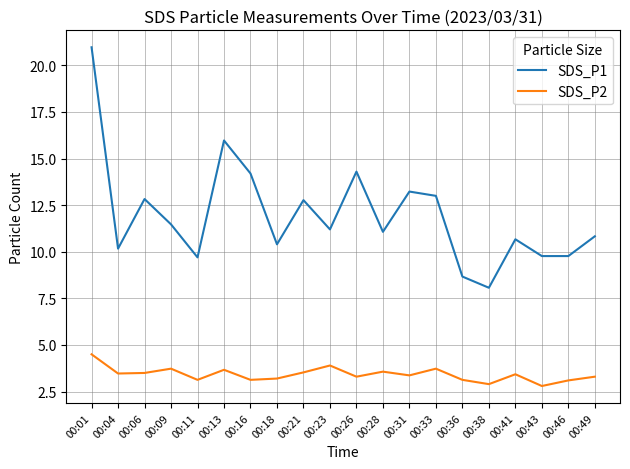

List the series in order of their peak value, highest first.

SDS_P1, SDS_P2